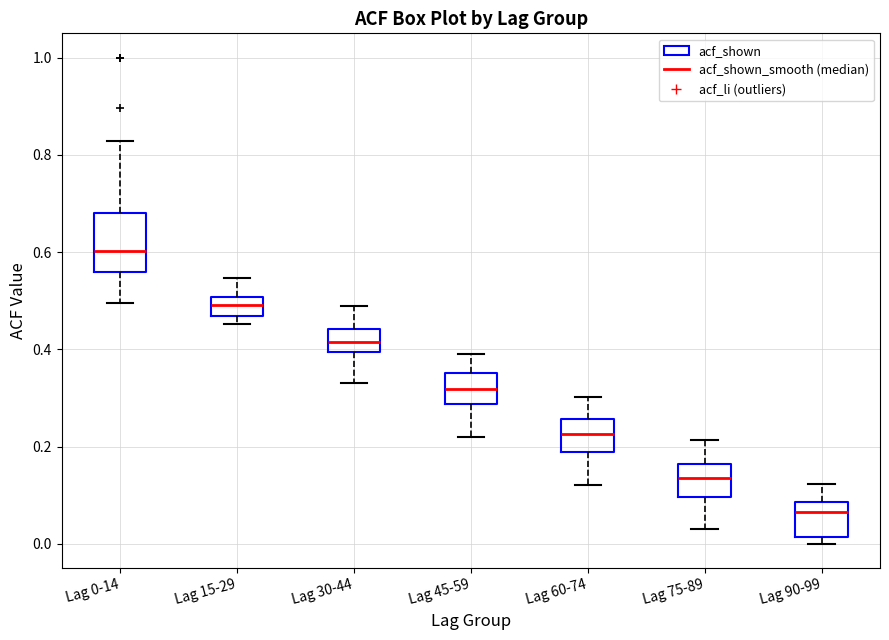

Which box is the tallest, from its lower edge to its upper edge?

Lag 0-14